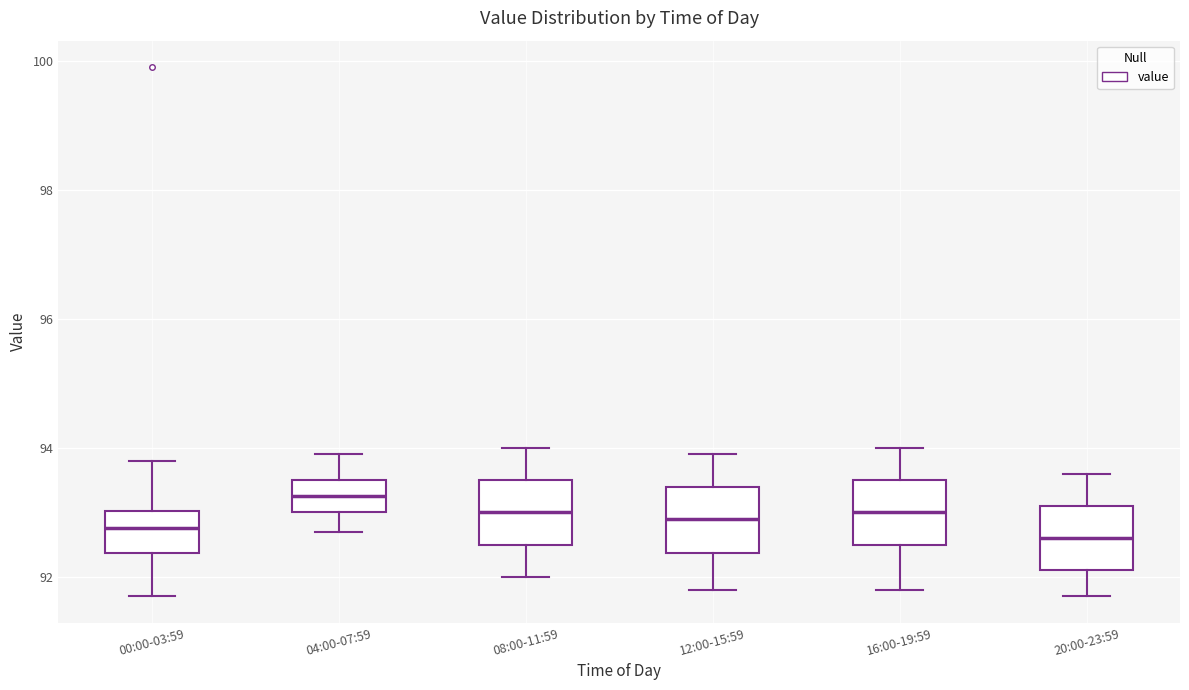

Reading left to right, read every box against the y-axis: the position of its median line, the range the box covers, and the ends of its whiskers. The values are not printed on the chart, so give them approximately, as read against the axis.

00:00-03:59: median 92.8, box 92.4 to 93.0, whiskers 91.8 to 93.8
04:00-07:59: median 93.2, box 93.0 to 93.6, whiskers 92.8 to 94.0
08:00-11:59: median 93.0, box 92.6 to 93.6, whiskers 92.0 to 94.0
12:00-15:59: median 93.0, box 92.4 to 93.4, whiskers 91.8 to 94.0
16:00-19:59: median 93.0, box 92.6 to 93.6, whiskers 91.8 to 94.0
20:00-23:59: median 92.6, box 92.2 to 93.2, whiskers 91.8 to 93.6